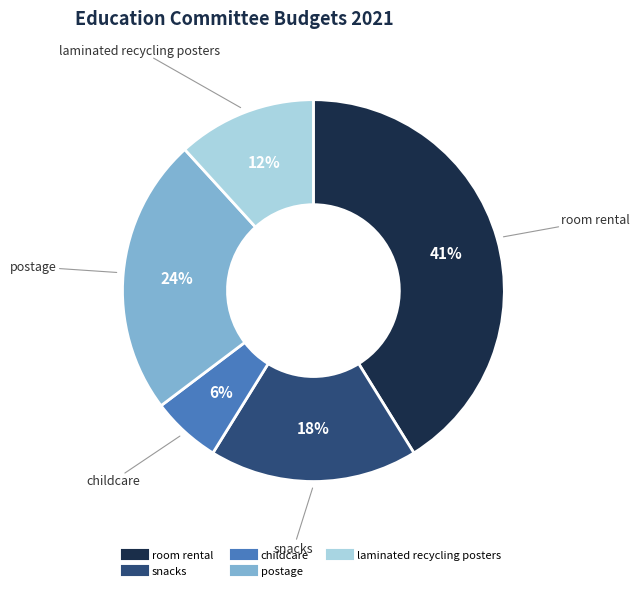

Is there a majority slice in this chart?

No